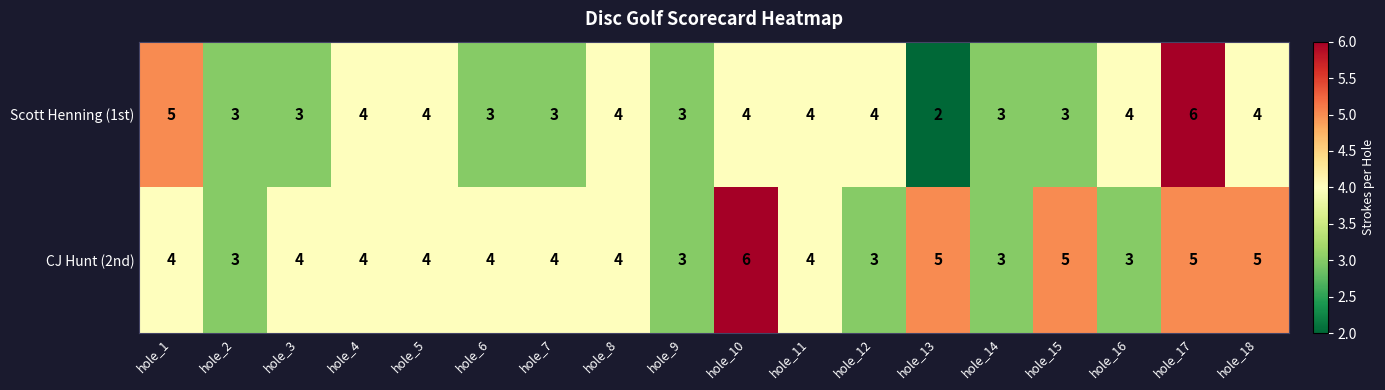

What is the difference between the highest and lowest values at hole_3?

1